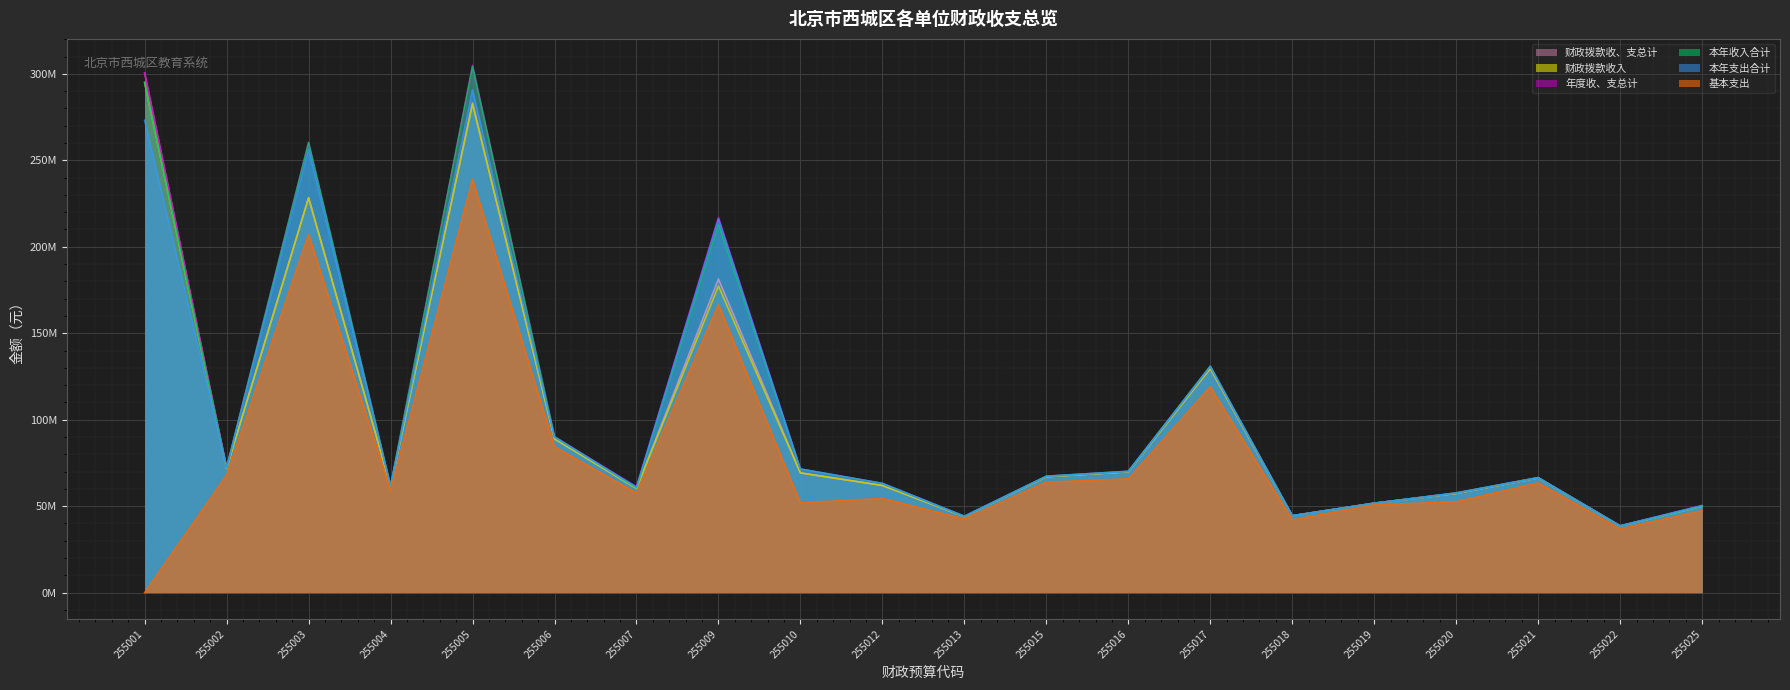

What is the value of the 基本支出 point at the 13th from the left?

65792674.5